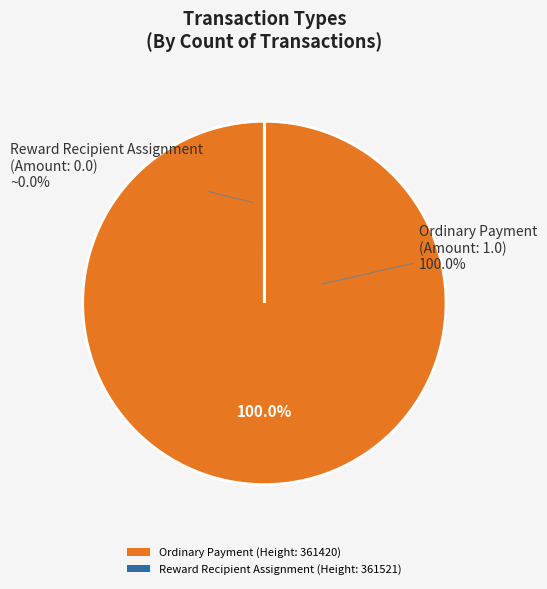

What is the change in value from Ordinary Payment (Height 361420) to Reward Recipient Assignment (Height 361521)?

-1